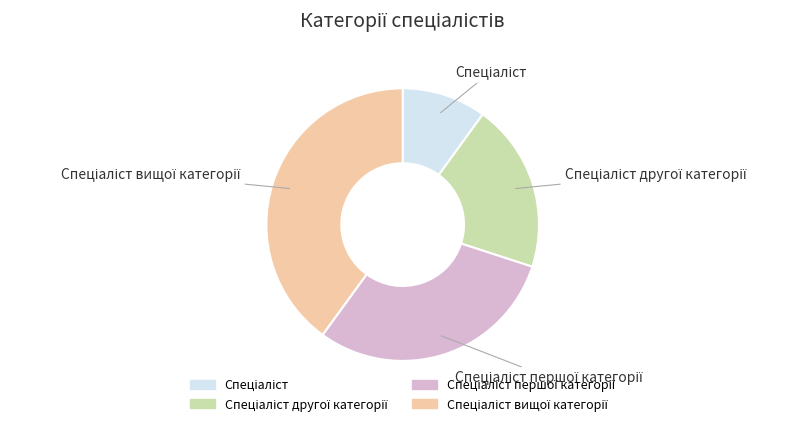

Is there any slice that represents more than half of the pie?

No